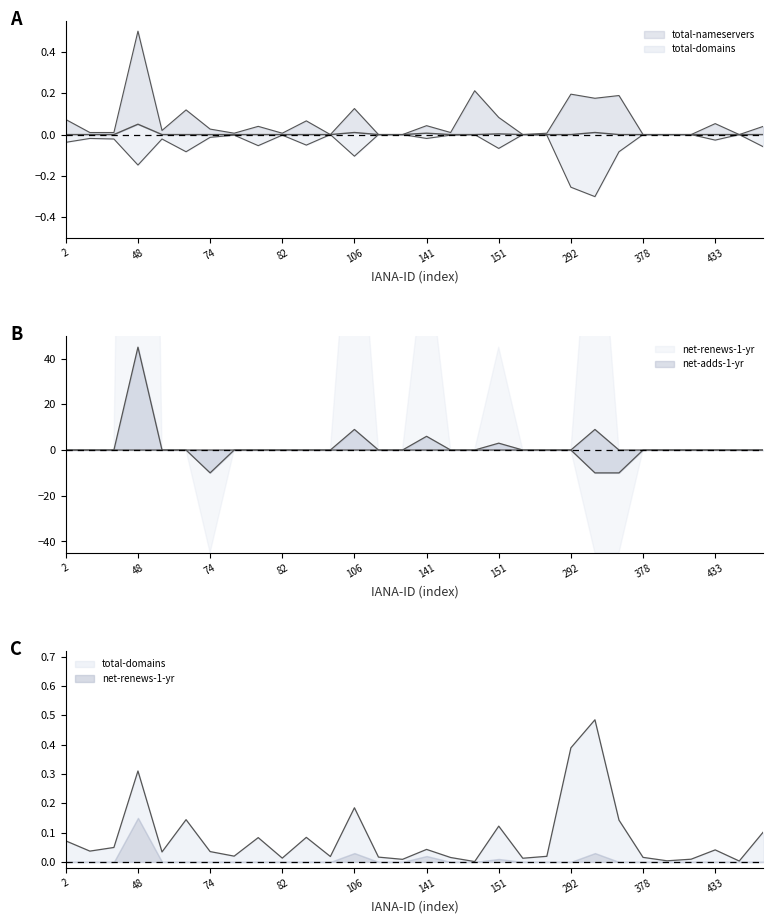

What are all the series names shown in the legend?

total-nameservers, total-domains, net-renews-1-yr, net-adds-1-yr